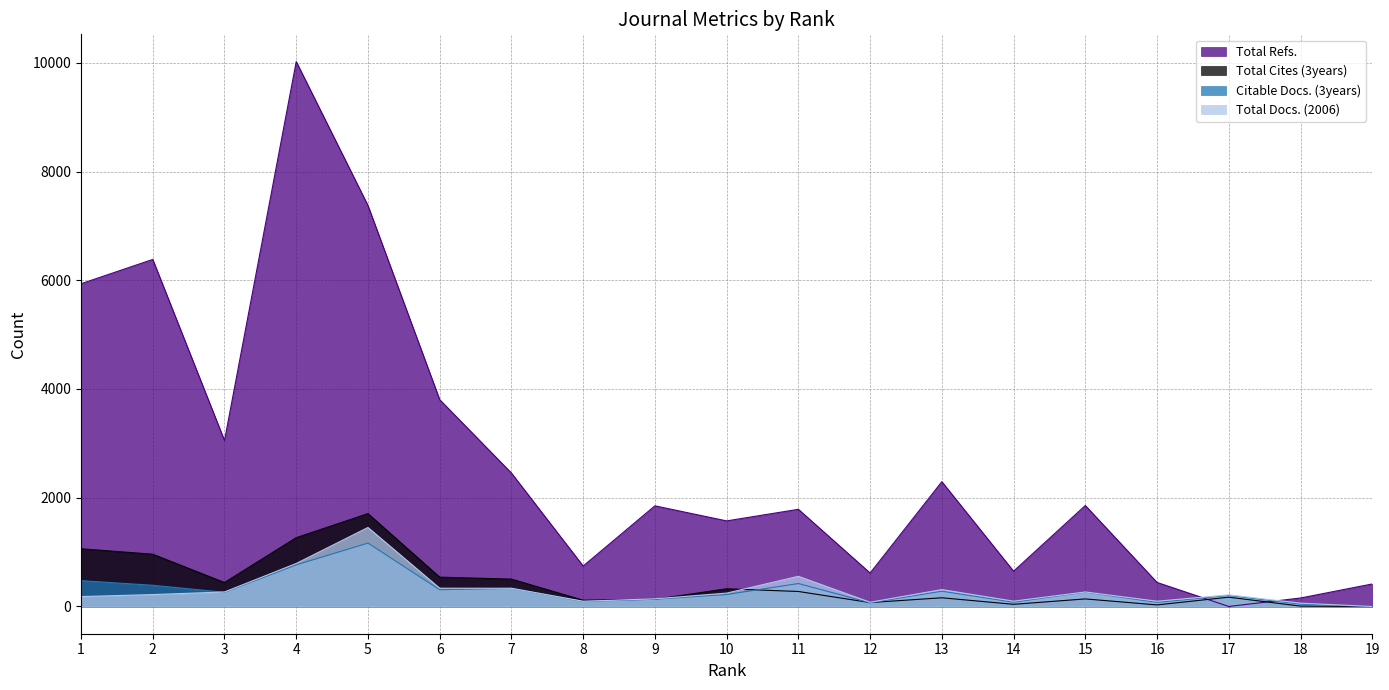

Is it true that Total Refs. equals 794 at 16?

False